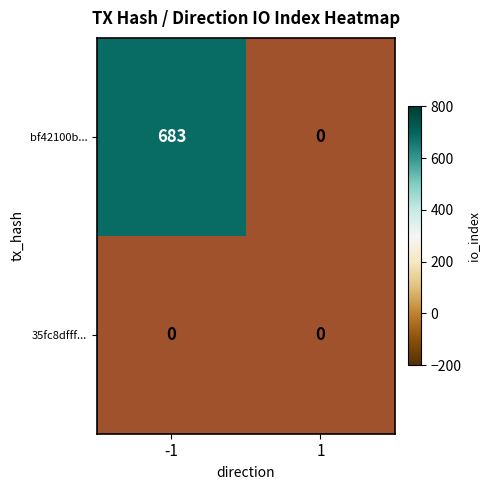

How many values in bf42100b577d1bc41a789eb13840530ece88c5e are above zero?

1